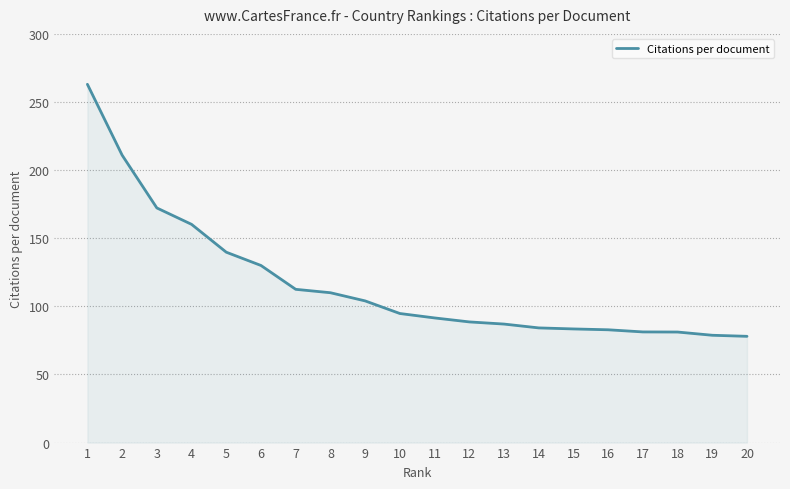

The chart shows a value of 32.7 at 12. True or false?

False